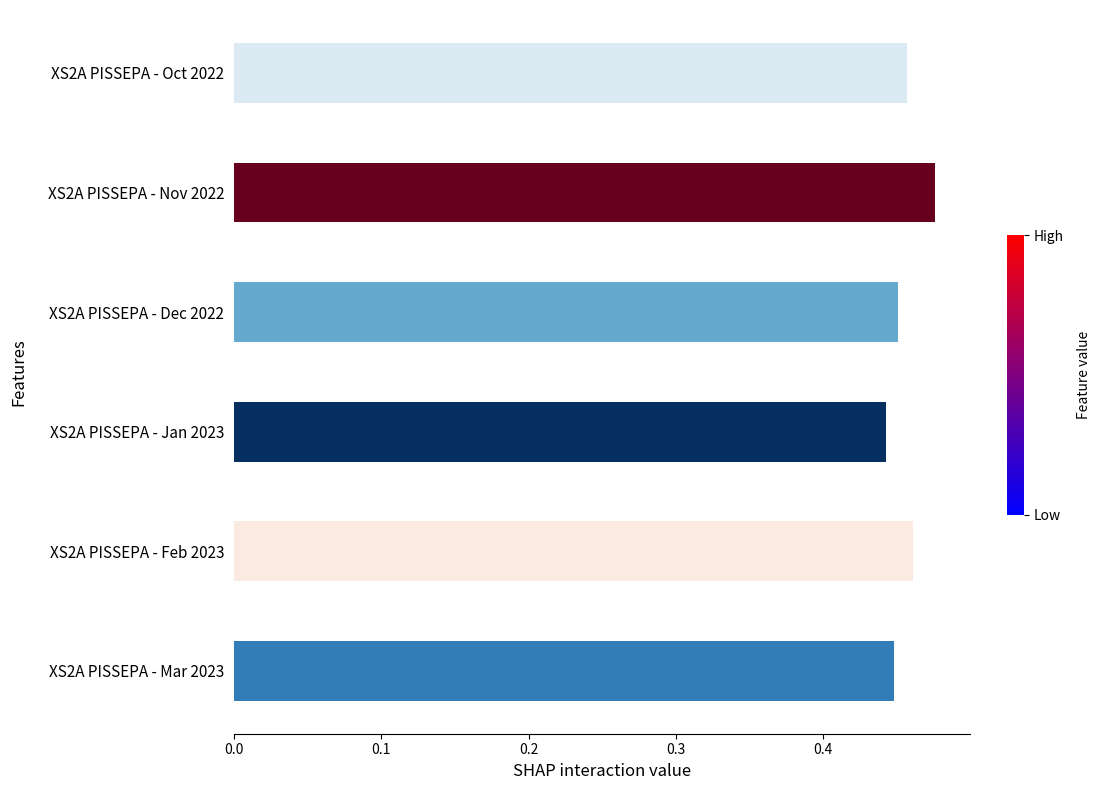

Is it true that the value at XS2A PISSEPA - Nov 2022 is 0.8?

False